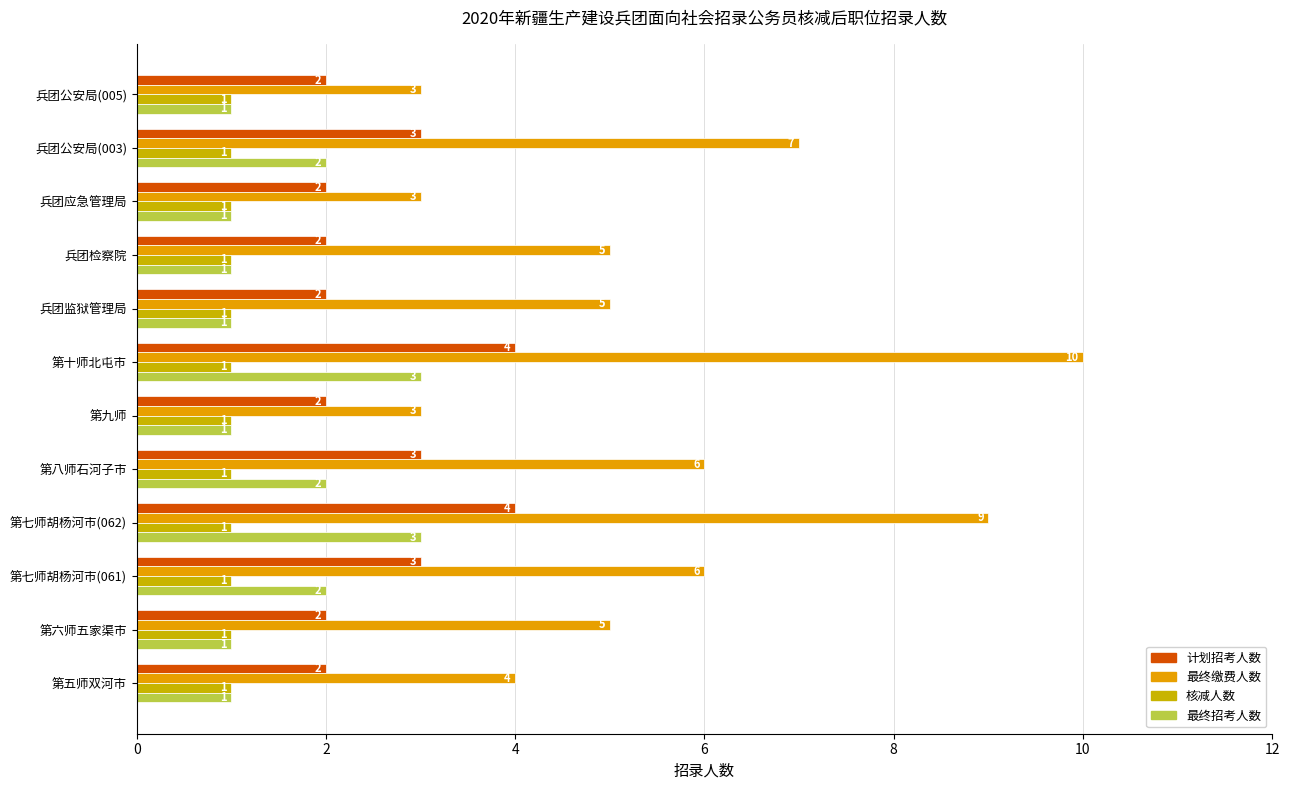

Which series has the largest range (max minus min)?

最终缴费人数